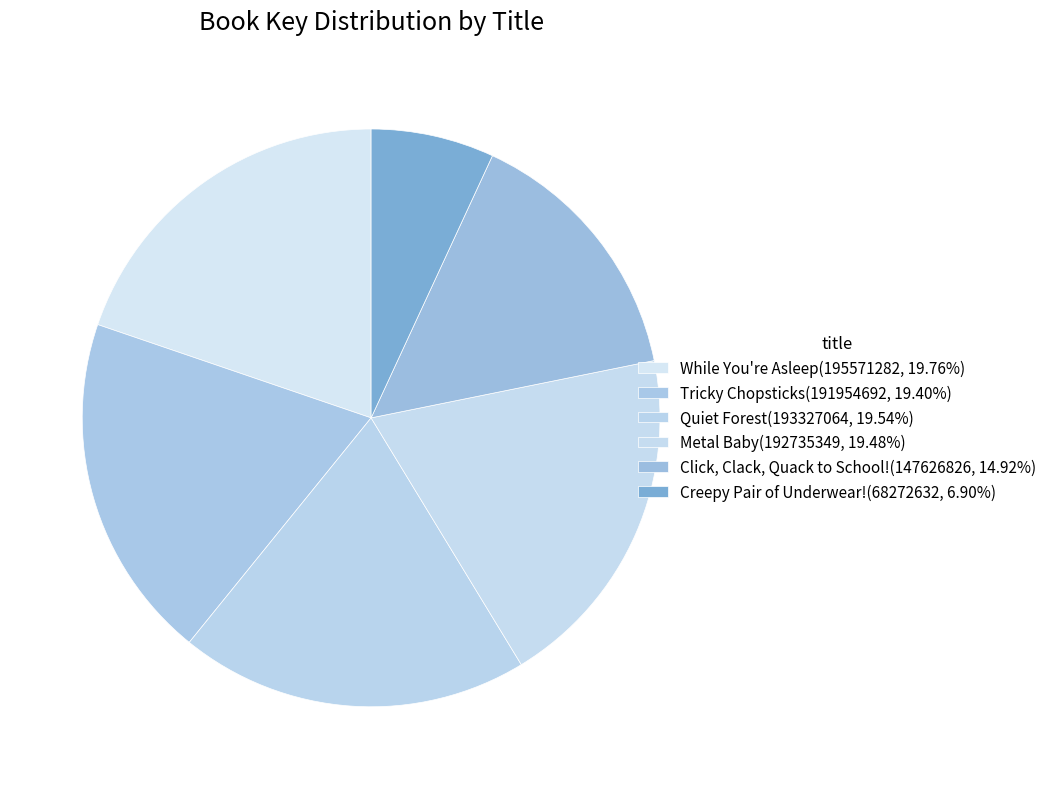

How many slices are in this pie chart?

6